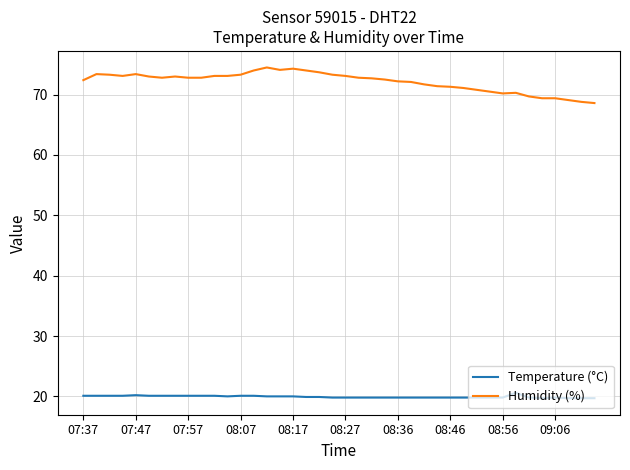

True or false: Temperature (°C) and Humidity (%) intersect in this chart.

False